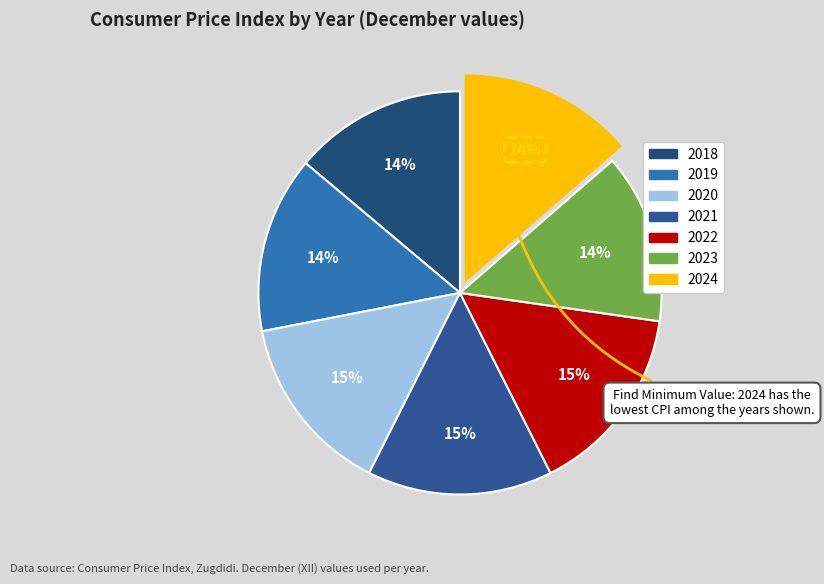

What percentage is NOT represented by 2020?

85.5%